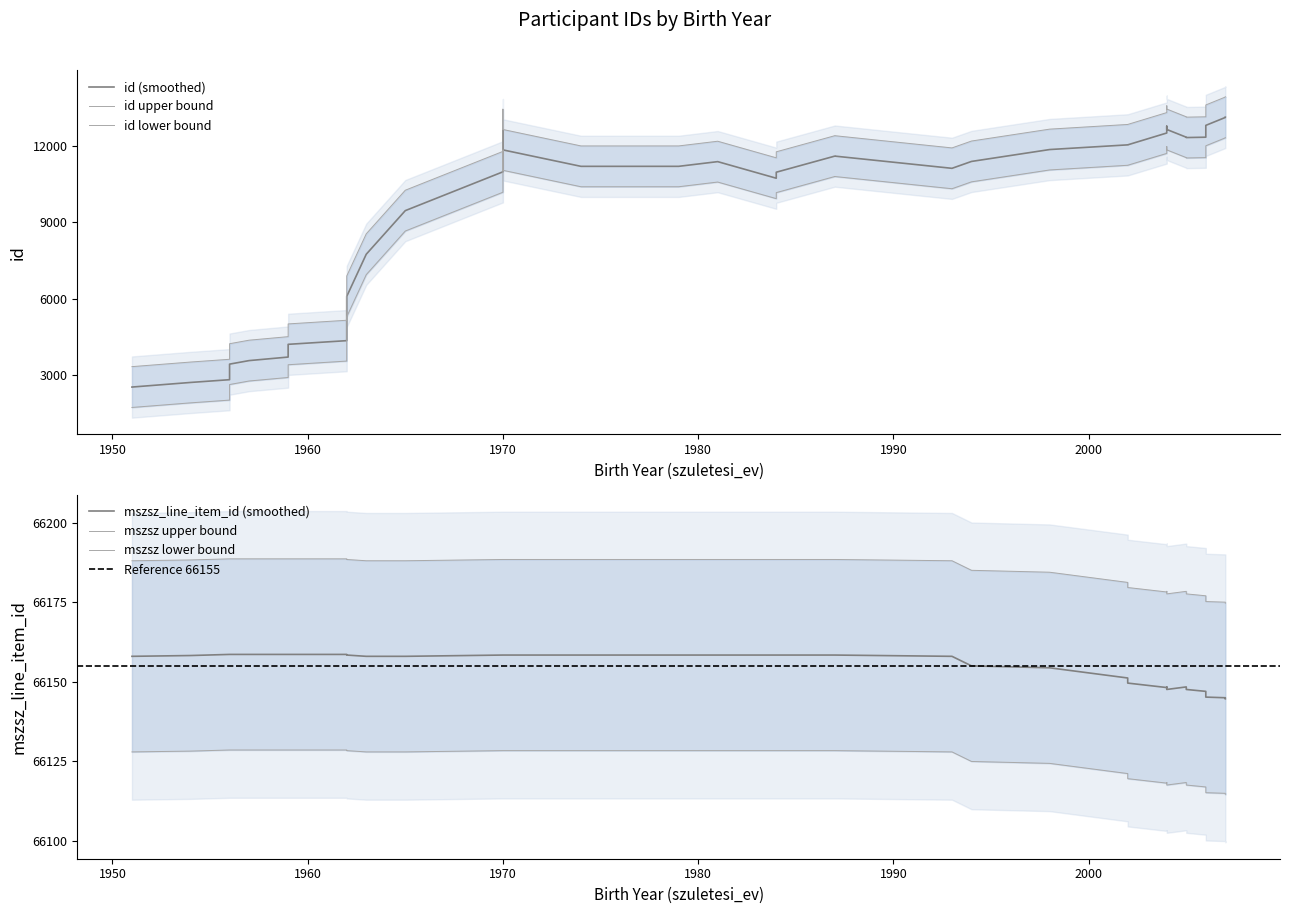

Does the chart have visible grid lines?

No